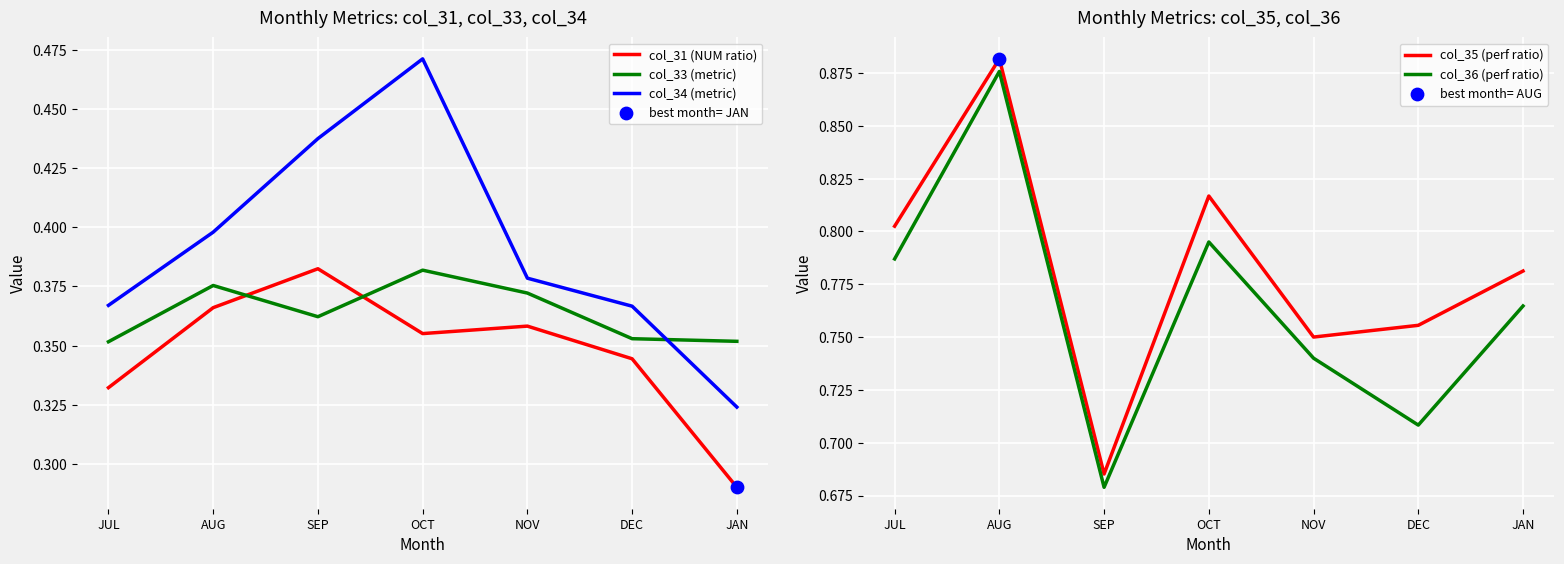

What is the total value across all series at NOV?

2.6